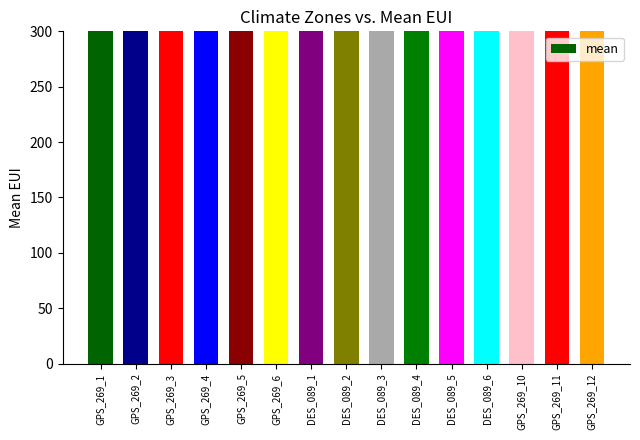

What is the difference between the maximum and second lowest values?

840